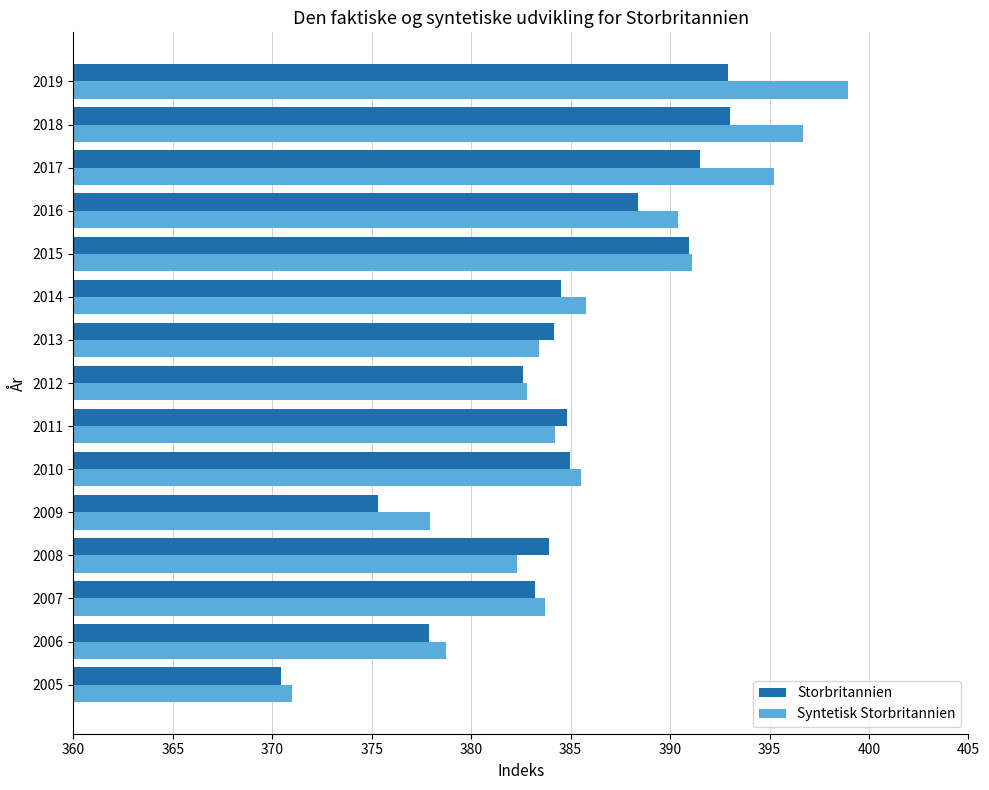

How many categories are shown in the chart?

15